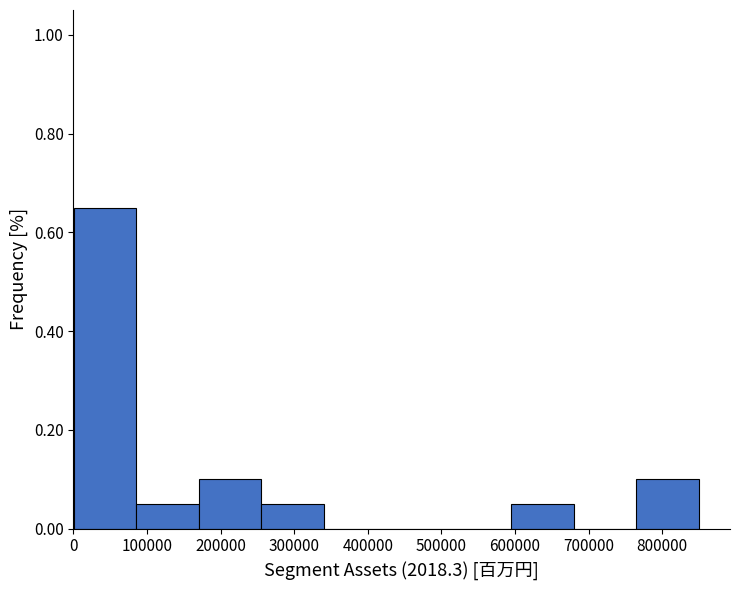

Which range on the x-axis has the tallest bar?

0 to 90000